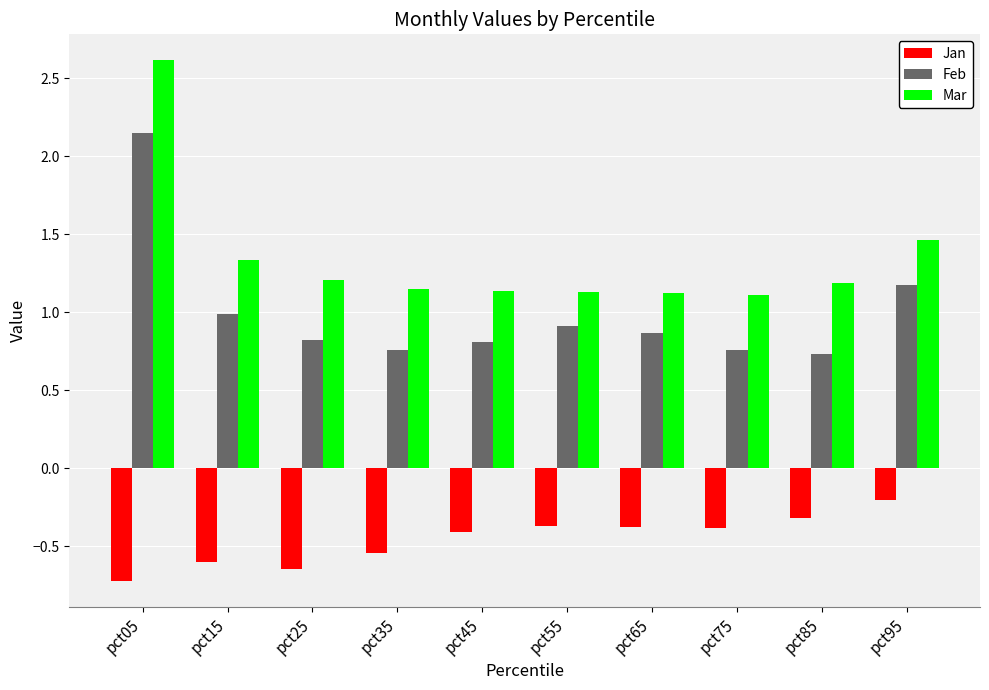

What are all the series names shown in the legend?

Jan, Feb, Mar